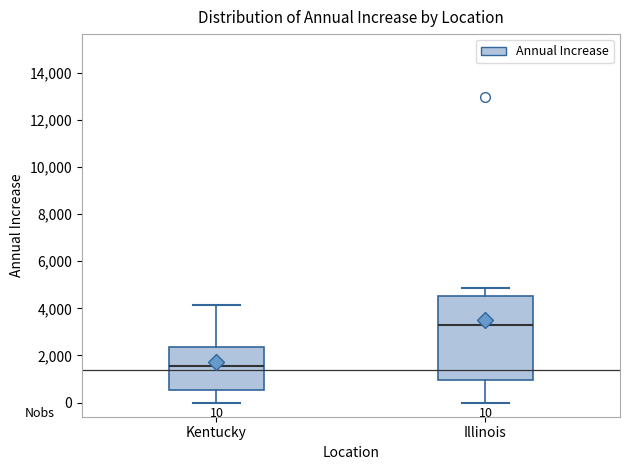

Comparing the boxes themselves (not the whiskers), which one is the tallest?

Illinois